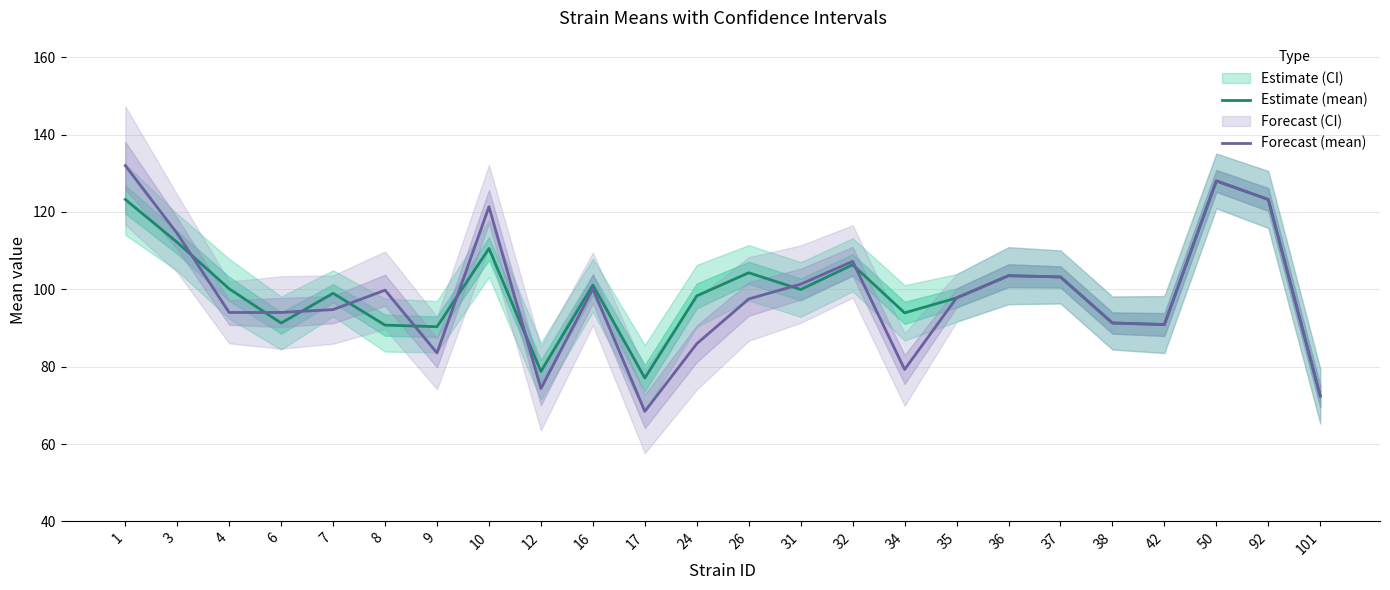

Which series has the widest spread of values?

Forecast (mean)